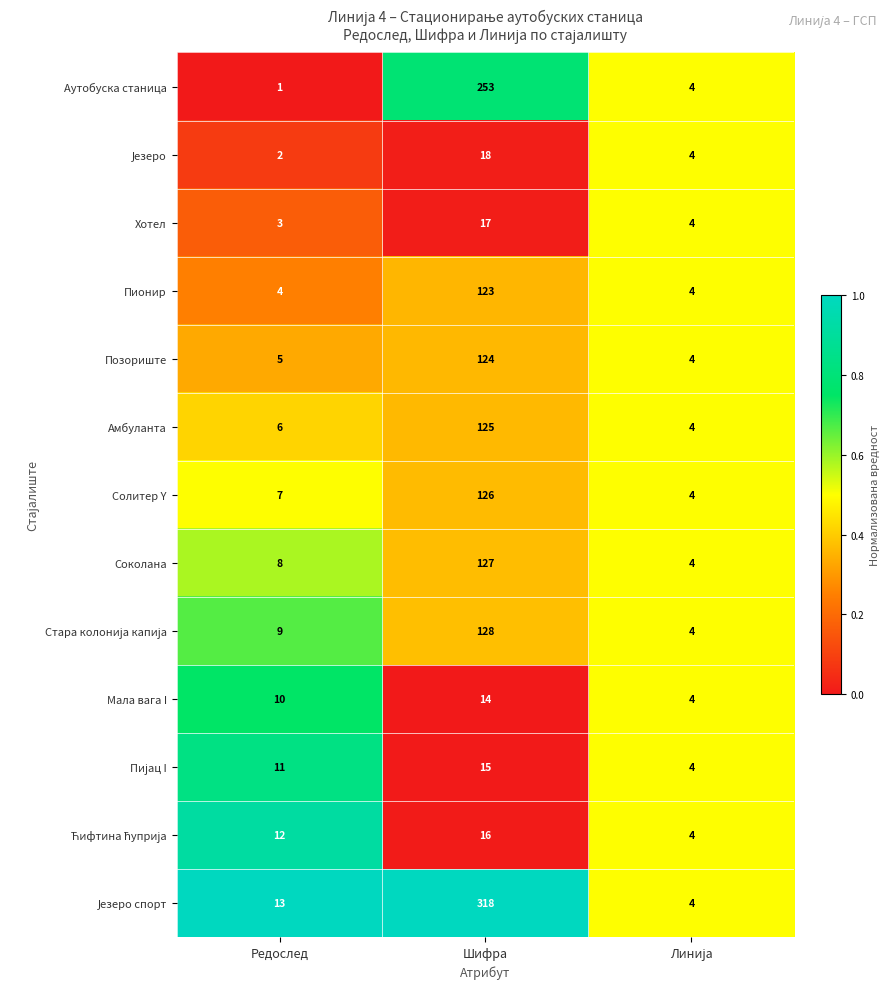

The Мала вага I series shows 14 at Шифра. True or false?

True